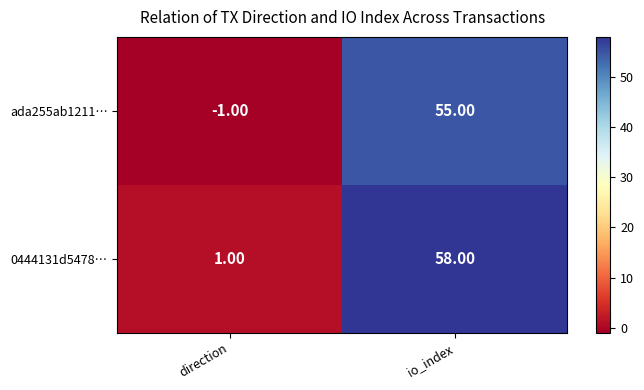

Between direction and io_index, which series saw the biggest shift?

0444131d5478…